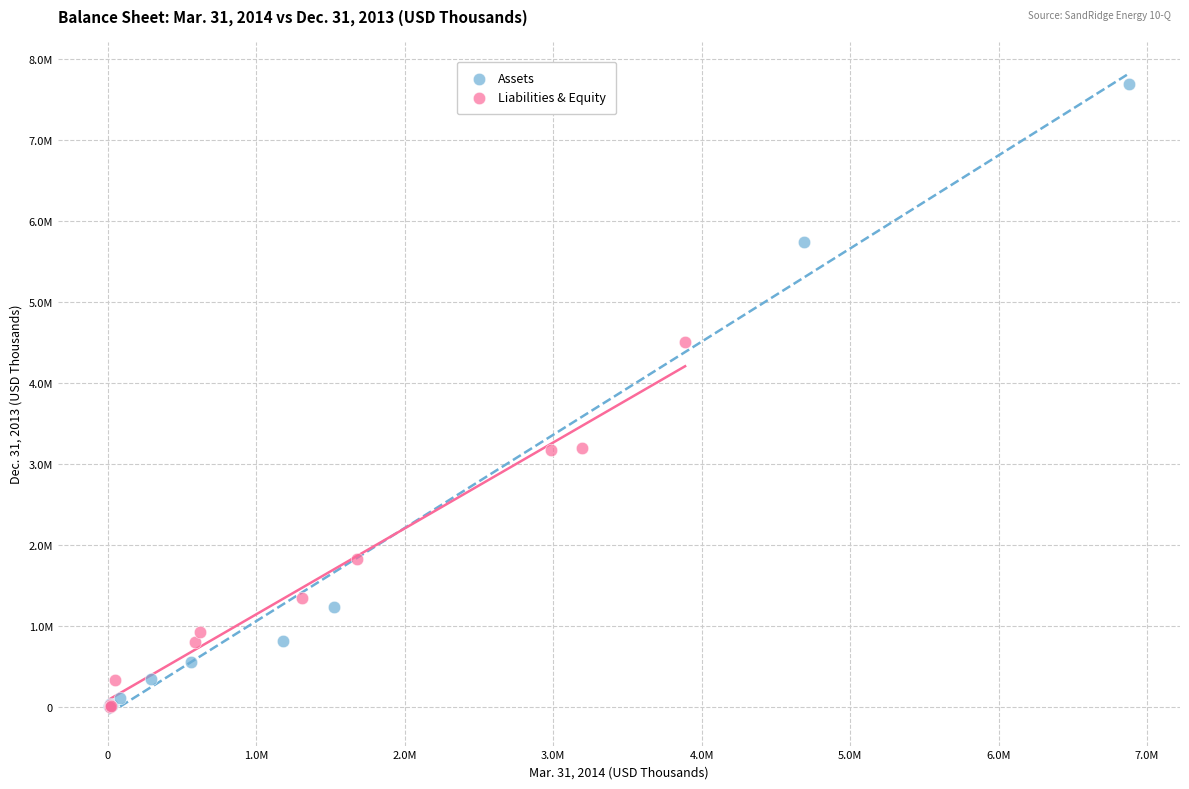

Which series has the largest Y range (max minus min)?

Assets